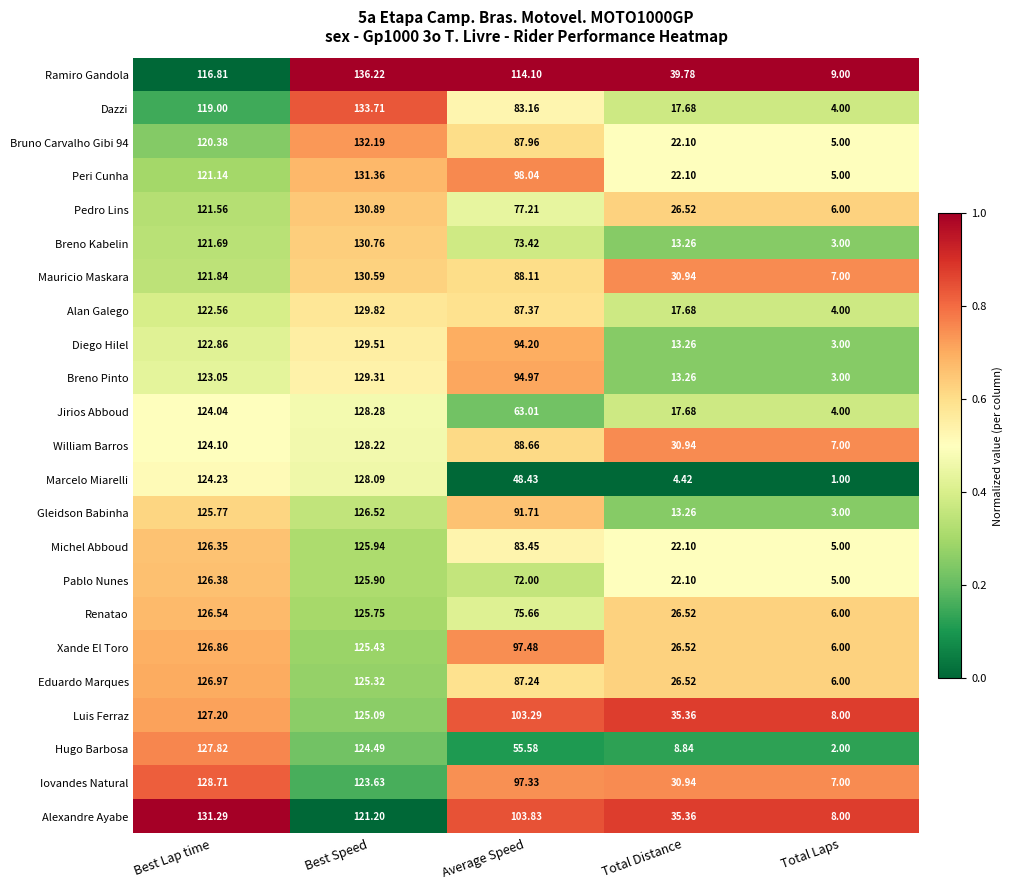

At Average Speed, list the series in order from largest to smallest.

Ramiro Gandola, Alexandre Ayabe, Luis Ferraz, Peri Cunha, Xande El Toro, Iovandes Natural, Breno Pinto, Diego Hilel, Gleidson Babinha, William Barros, Mauricio Maskara, Bruno Carvalho Gibi 94, Alan Galego, Eduardo Marques, Michel Abboud, Dazzi, Pedro Lins, Renatao, Breno Kabelin, Pablo Nunes, Jirios Abboud, Hugo Barbosa, Marcelo Miarelli